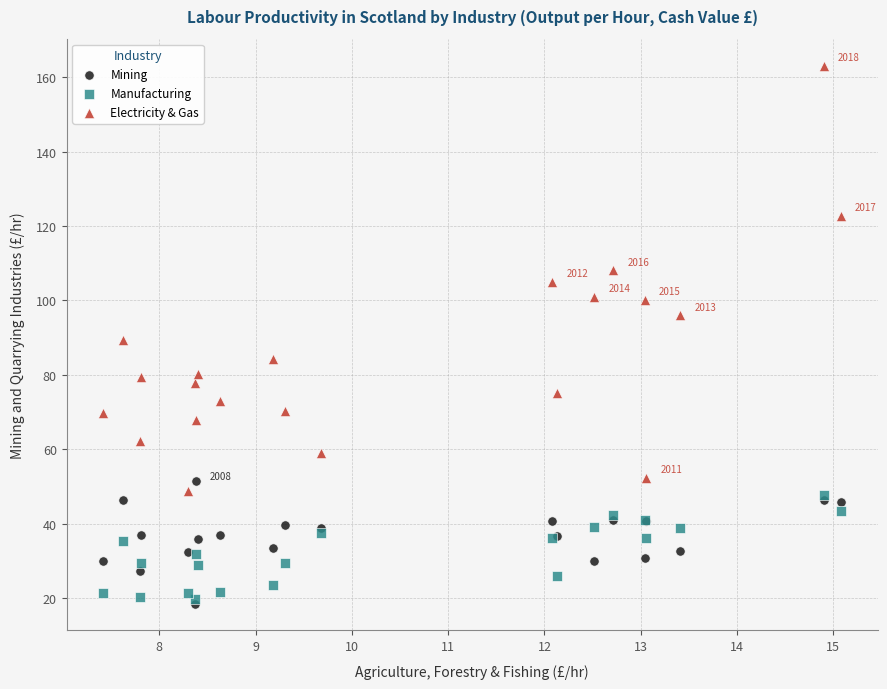

Which series contains the highest Y value?

Electricity & Gas